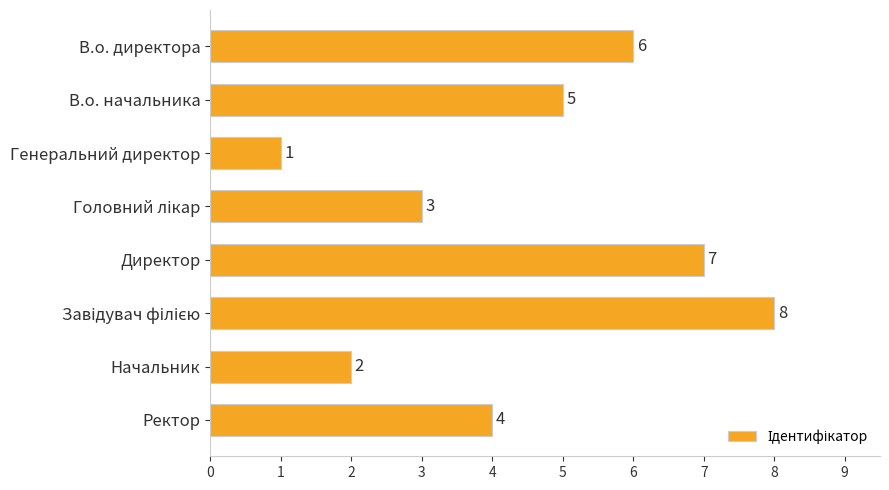

The value at В.о. директора is 6. True or false?

True